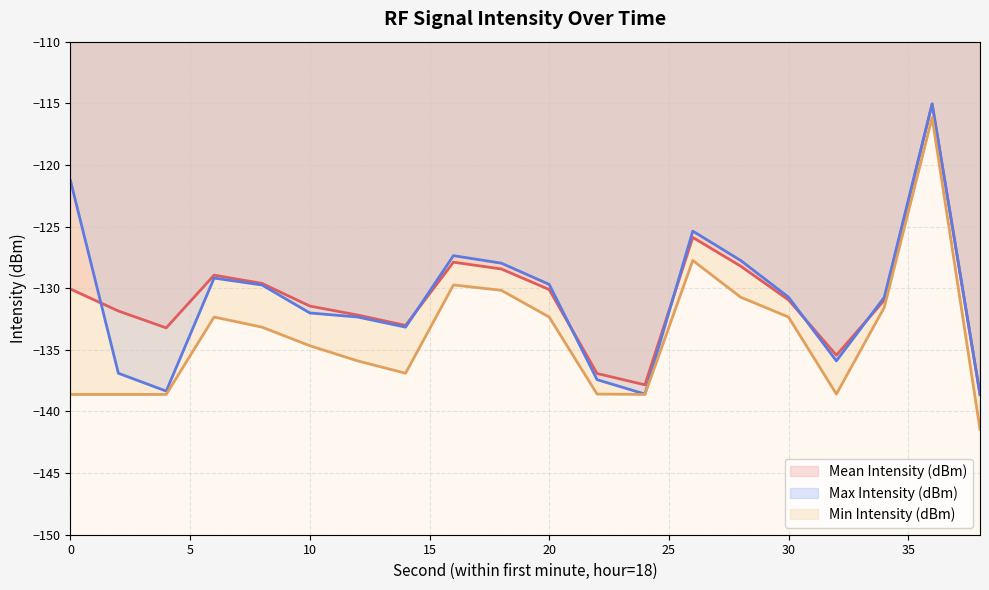

Does the chart have visible grid lines?

Yes